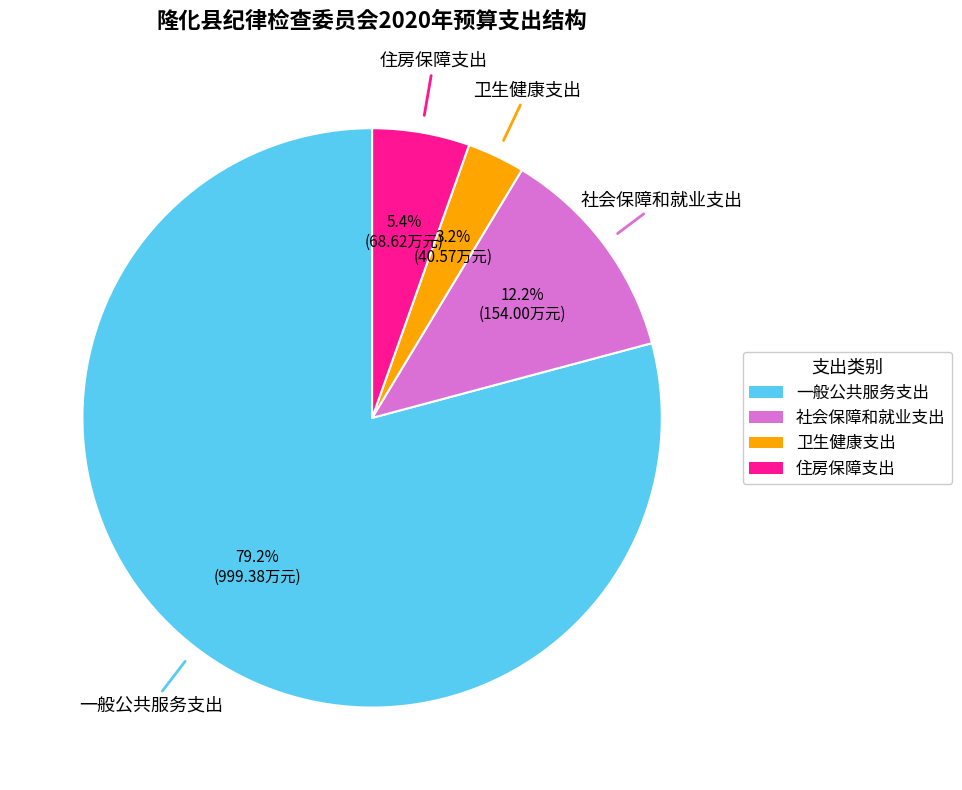

To the nearest percent, what is the average slice percentage?

25%